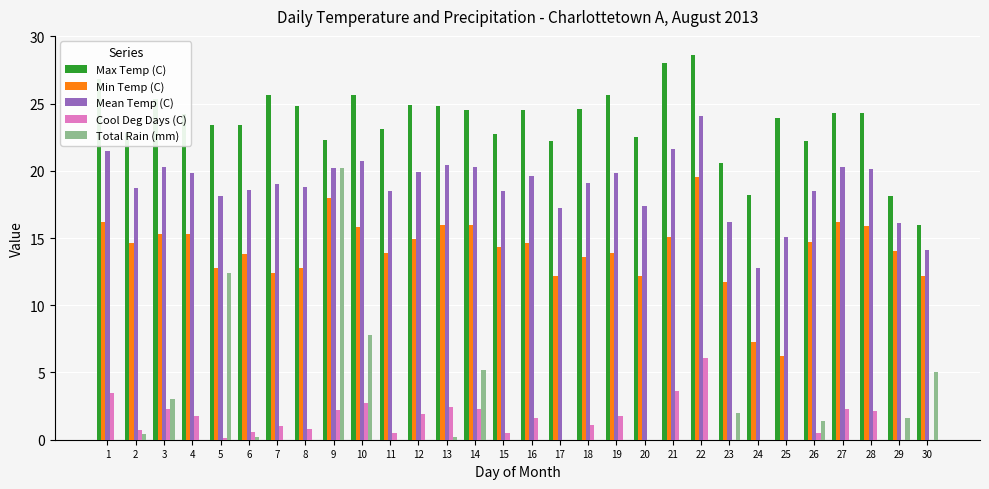

What is the sum of all Cool Deg Days (C) values?

42.4